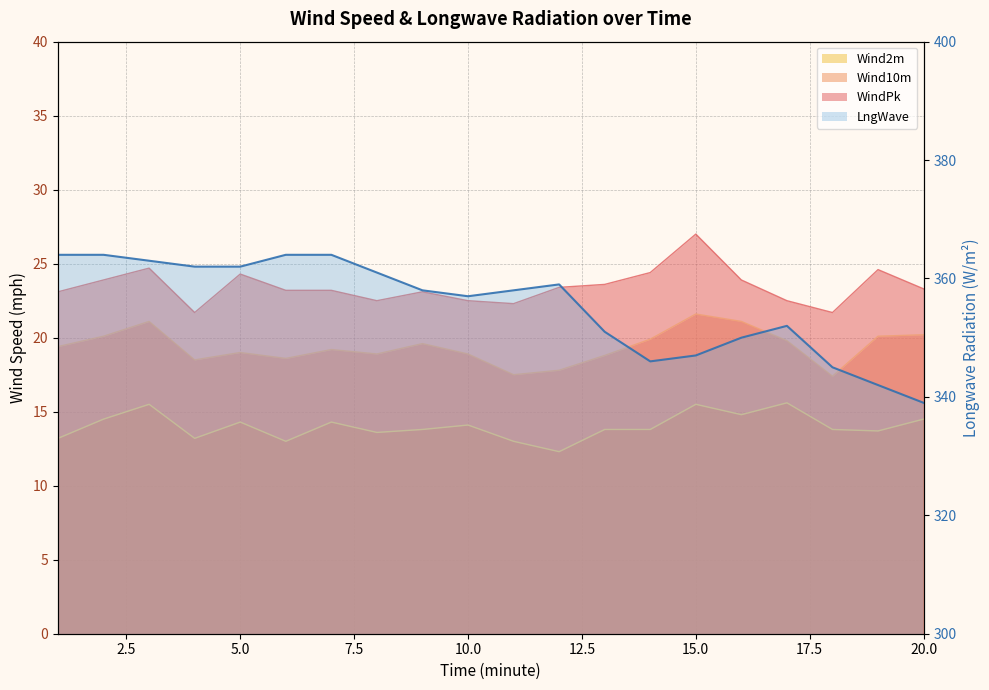

Approximately how many times larger is the value at 2.5 compared to 15.0?

1.0